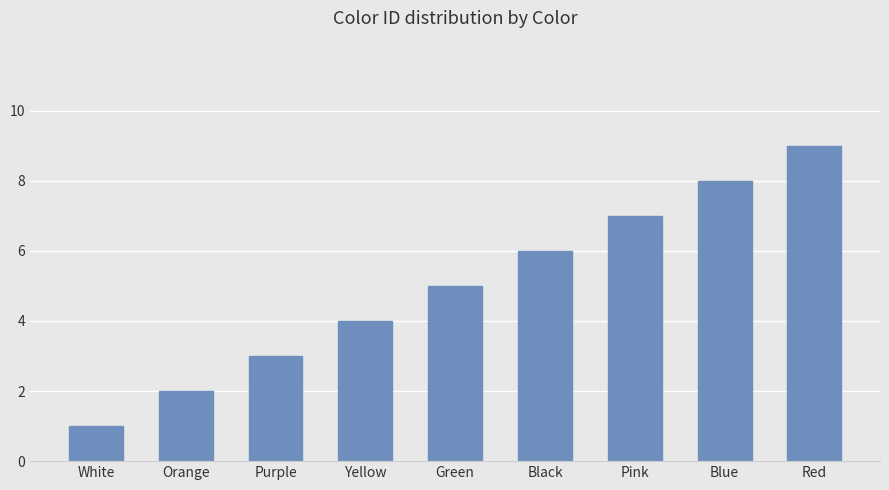

What is the label of the 4th bar from the left?

Yellow